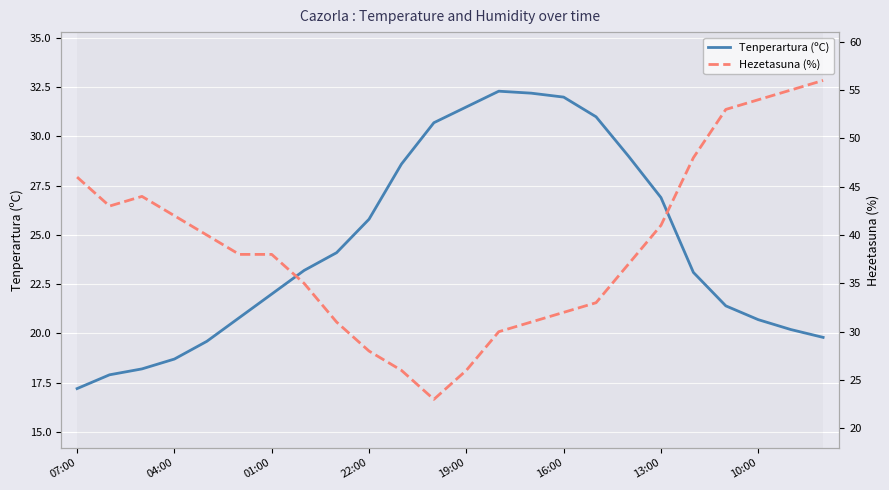

Which series has the largest total across all categories?

Hezetasuna (%)